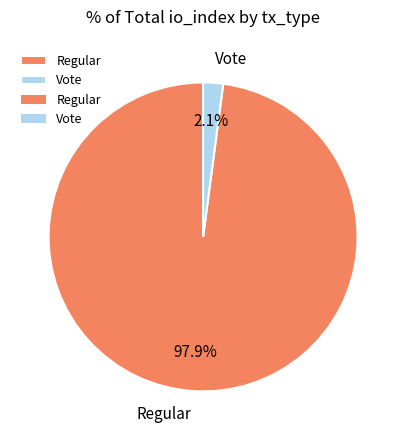

Is the sum of Vote and Regular greater than half?

Yes